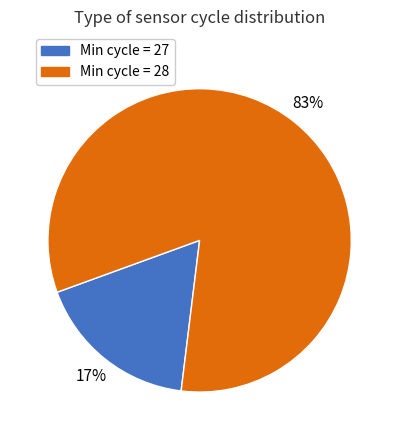

To the nearest percent, what is the average slice percentage?

50%